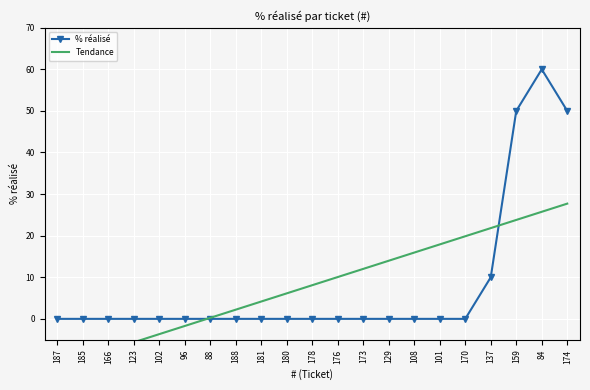

Reading right to left, transcribe all the data shown in this chart.

% réalisé: 50.0	60.0	50.0	10.0	0.0	0.0	0.0	0.0	0.0	0.0	0.0	0.0	0.0	0.0	0.0	0.0	0.0	0.0	0.0	0.0	0.0
Tendance: 27.7	25.7	23.8	21.8	19.9	17.9	15.9	14.0	12.0	10.1	8.1	6.1	4.2	2.2	0.3	-1.7	-3.7	-5.6	-7.6	-9.6	-11.5